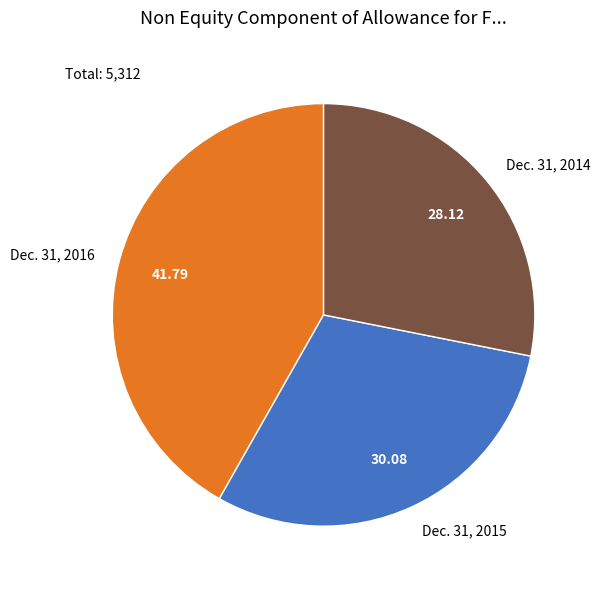

Between Dec. 31, 2016 and Dec. 31, 2015, which is larger?

Dec. 31, 2016